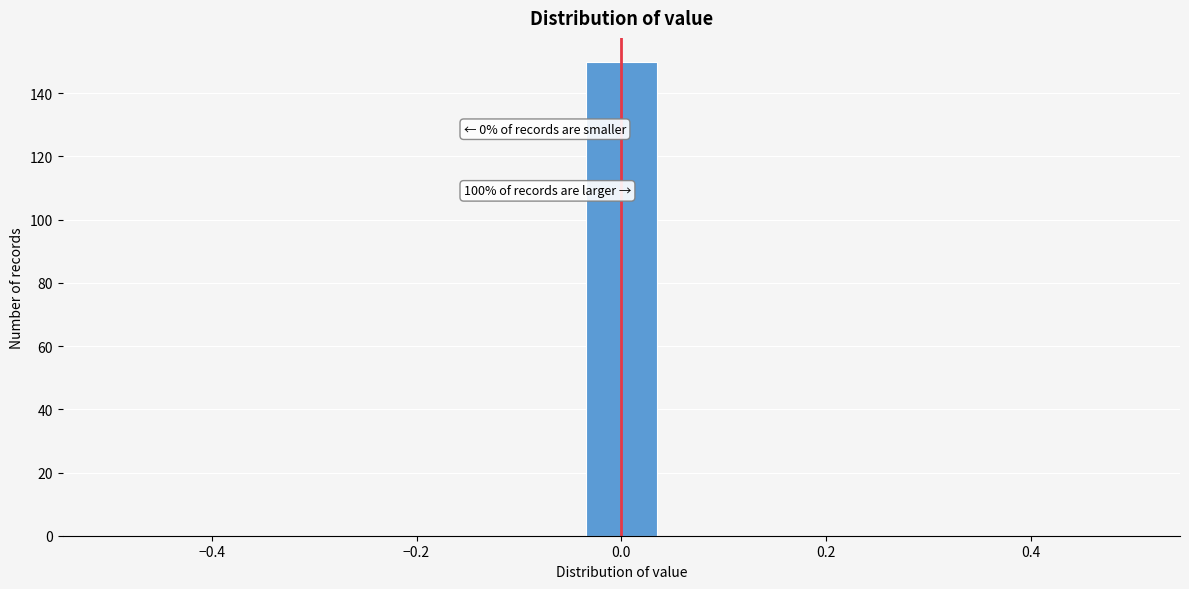

Read against the x-axis, roughly where is the centre of the tallest bar?

0.00